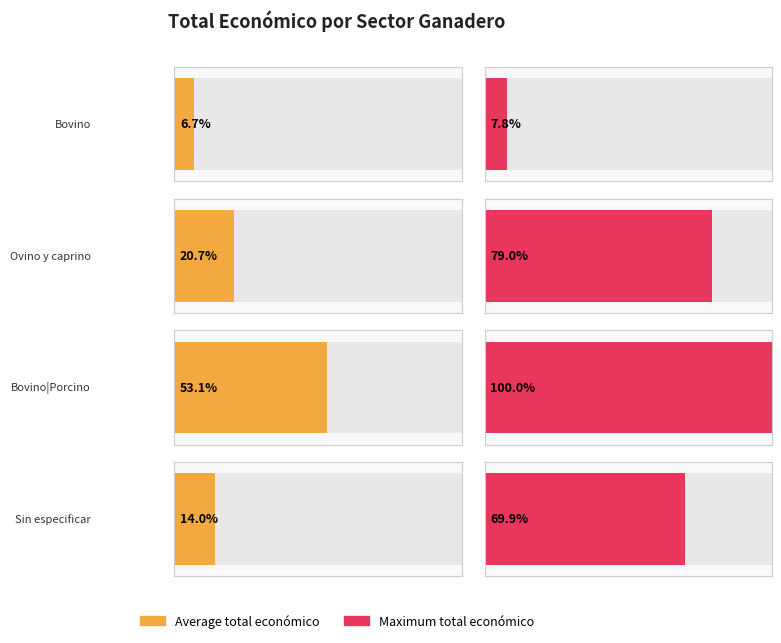

What is the maximum value for Total económico?

7717171